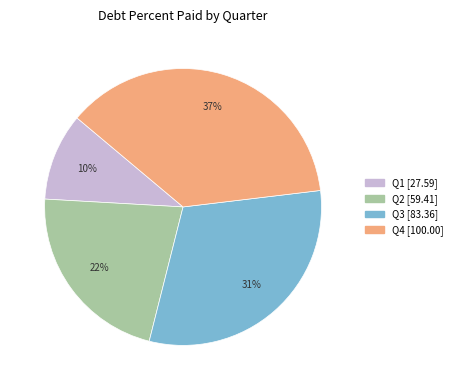

Is there any slice that represents more than half of the pie?

No